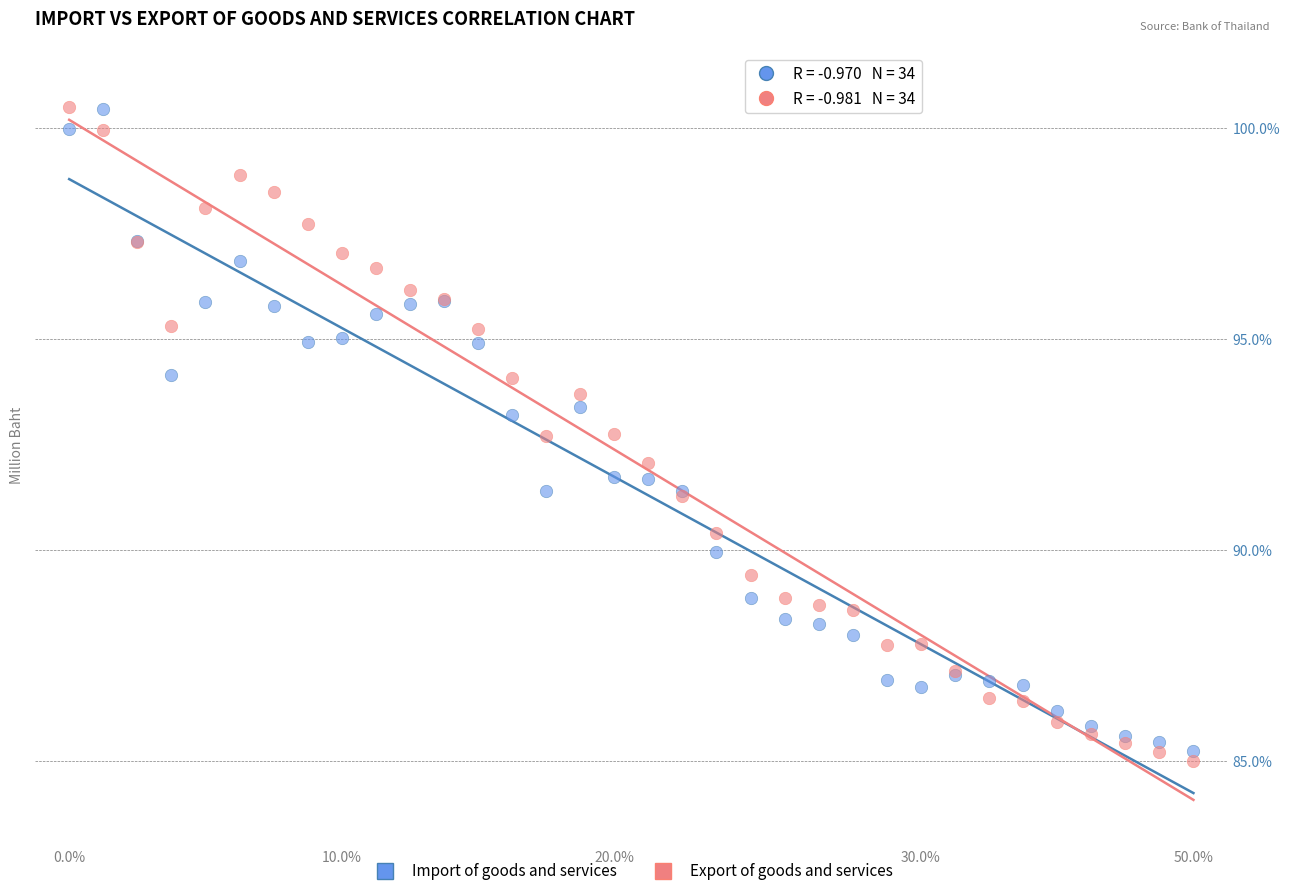

What are all the series names shown in the legend?

Import of goods and services, Export of goods and services